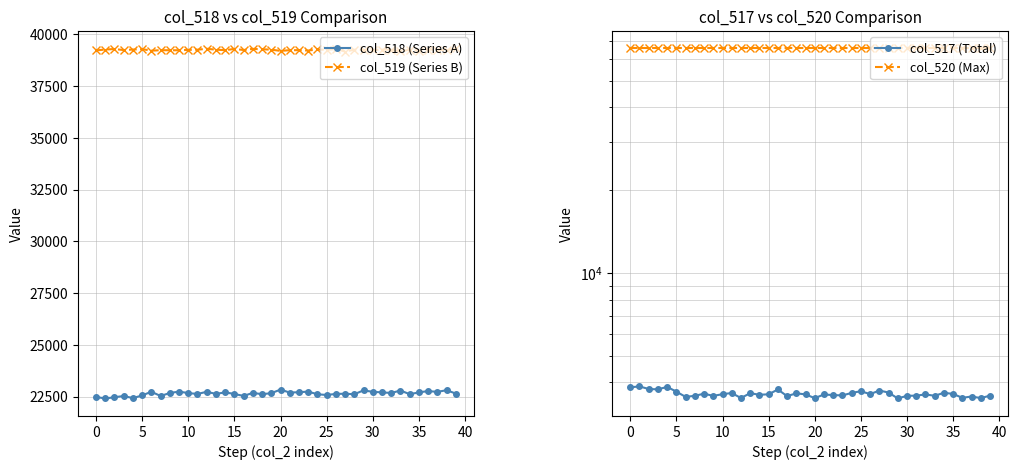

What is the average value of the col_520 (Max) series?

65535